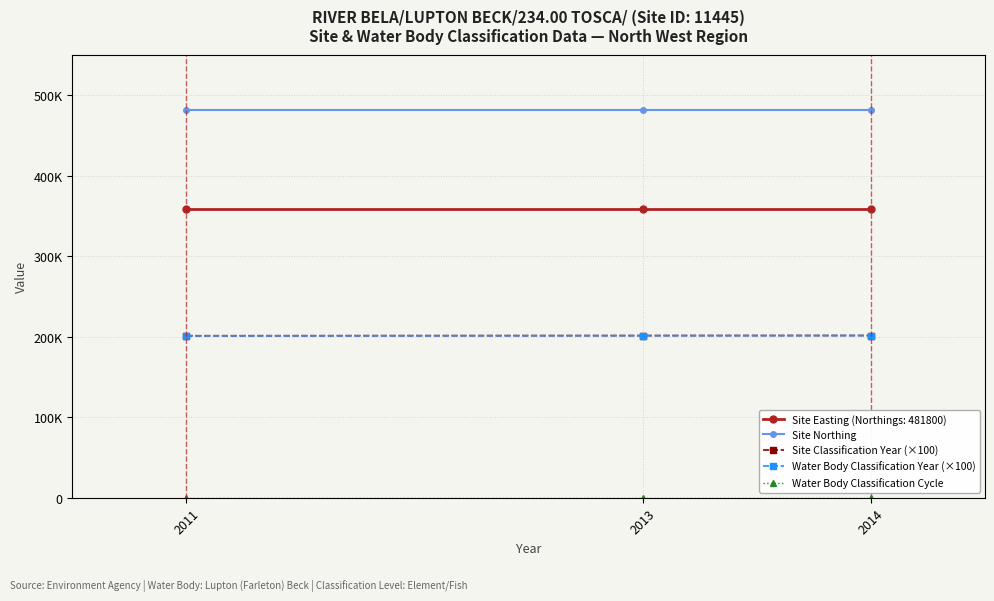

At which category is the sum across all series the highest?

2014